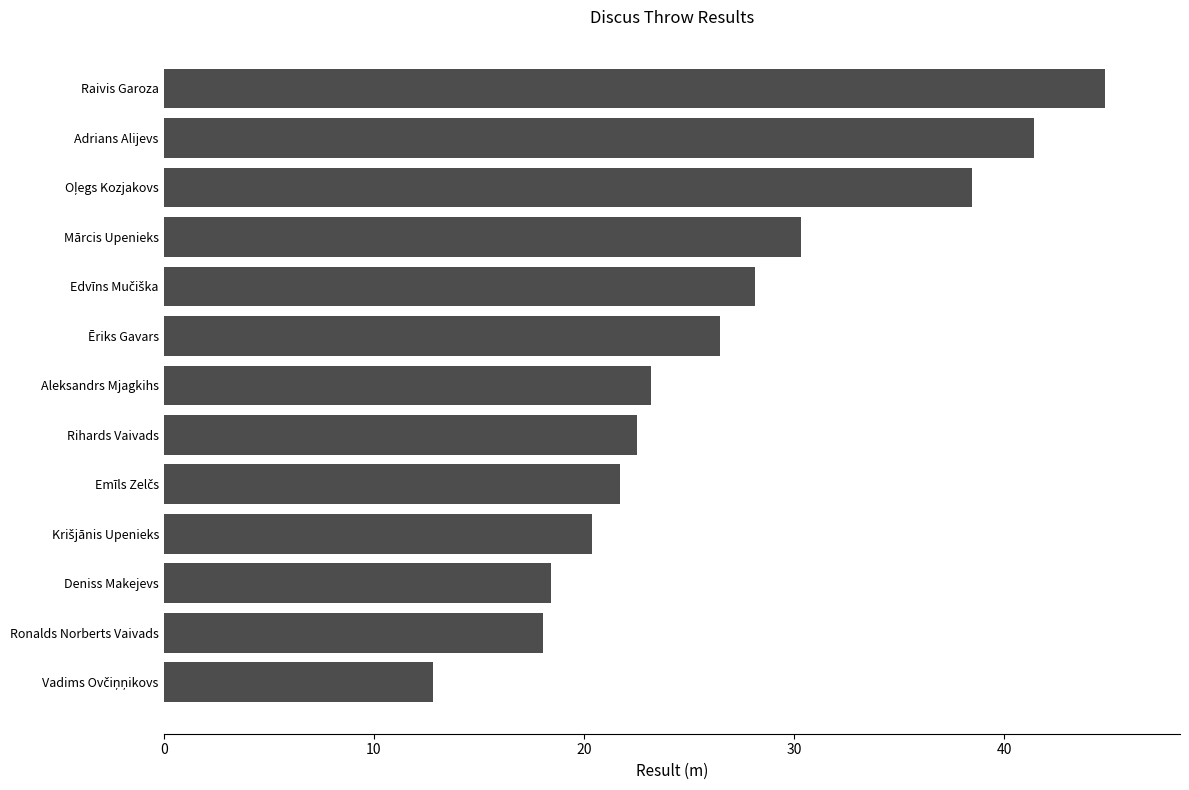

How many bars are there in total?

13